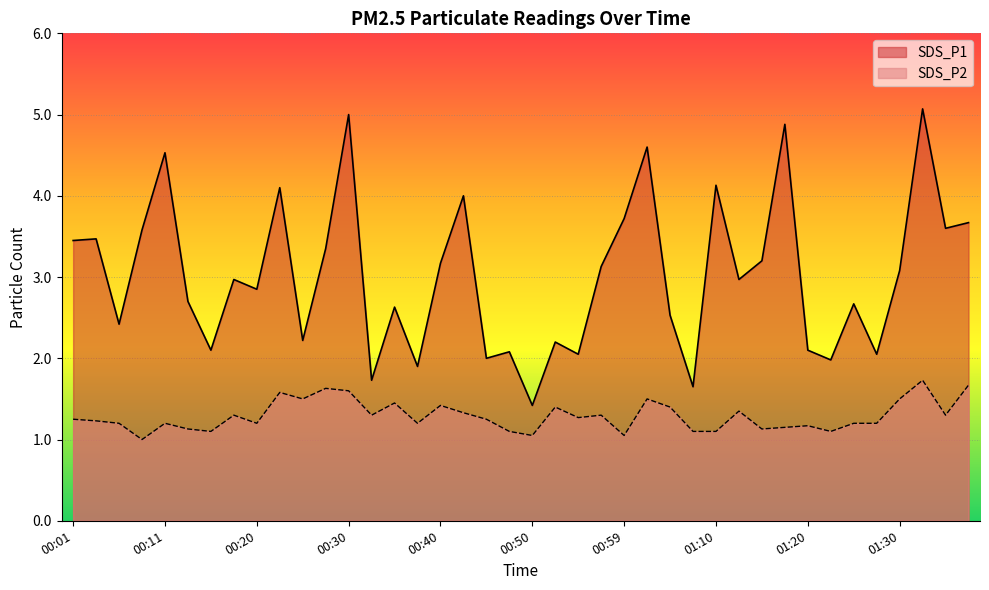

How many values in the SDS_P1 series are below 2?

5